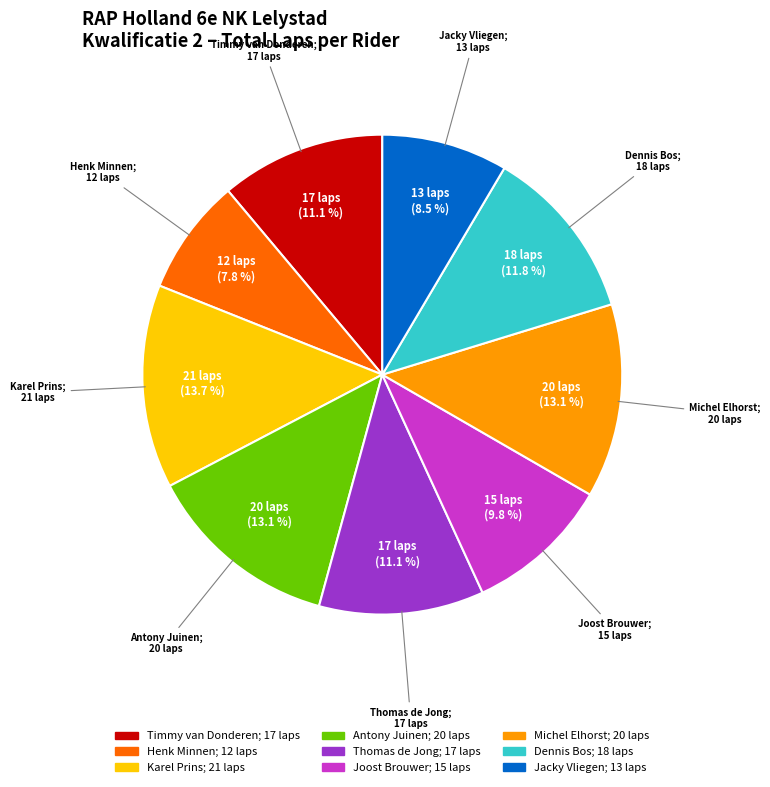

What portion of the pie excludes Thomas de Jong?

88.9%